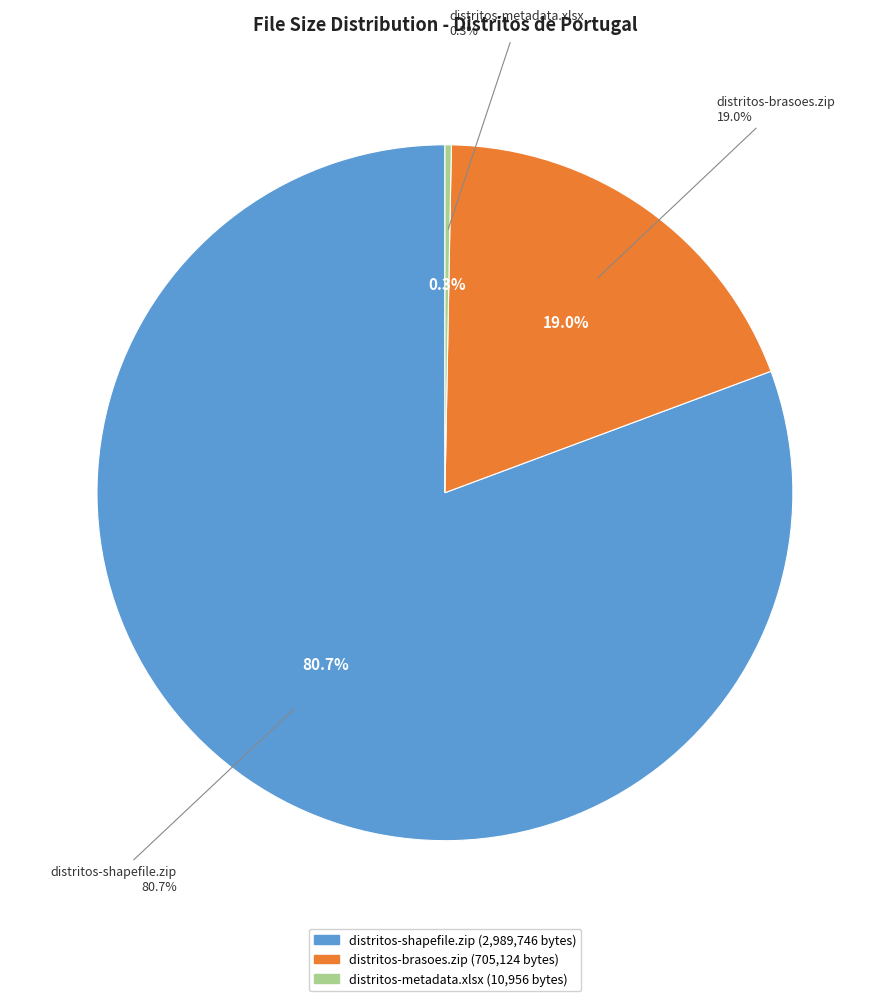

How many slices are in this pie chart?

3